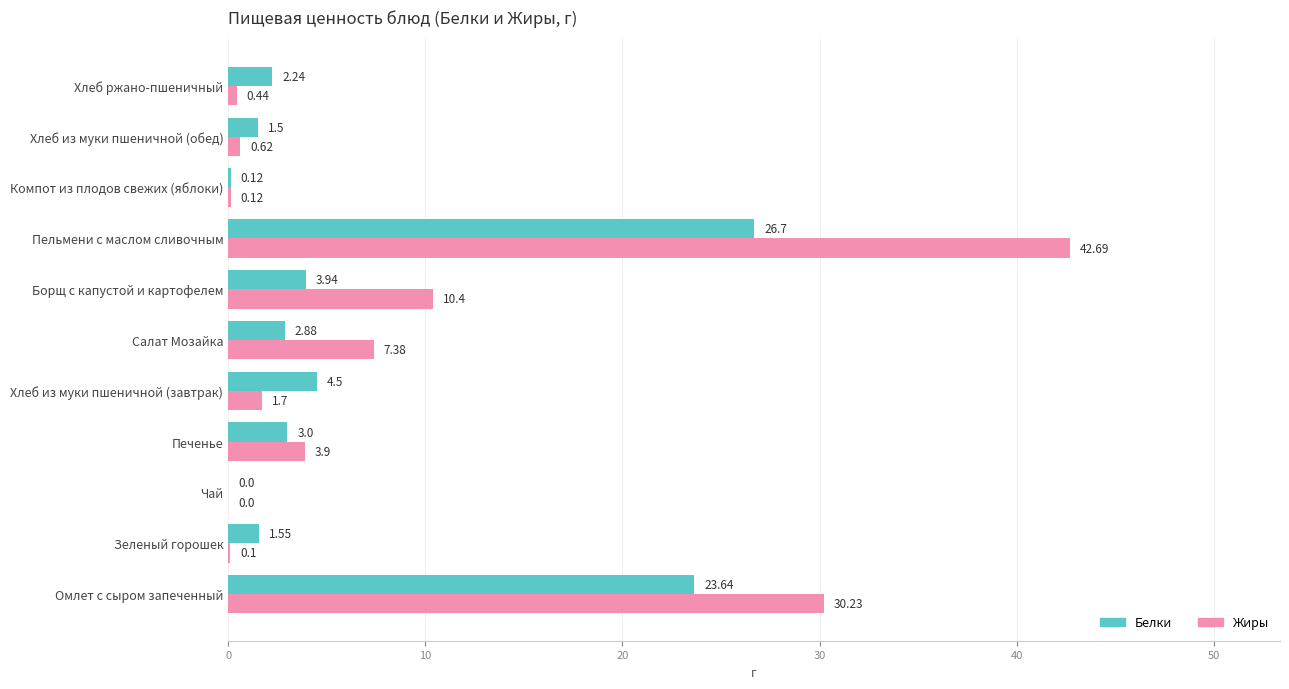

Where is Жиры nearest to the value 21?

Омлет с сыром запеченный